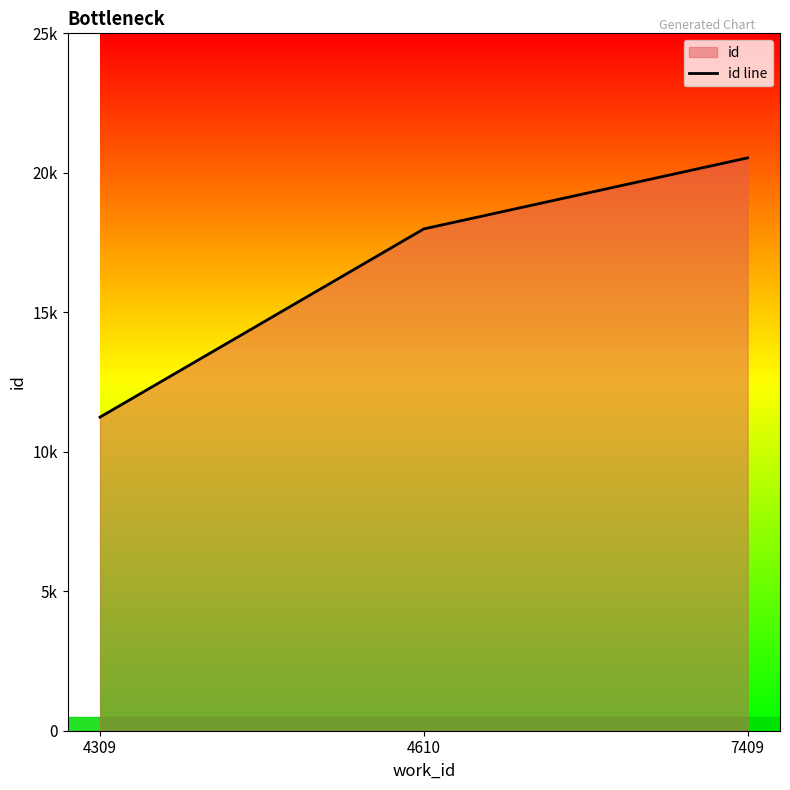

List the labels in order of value, smallest first.

4309, 4610, 7409